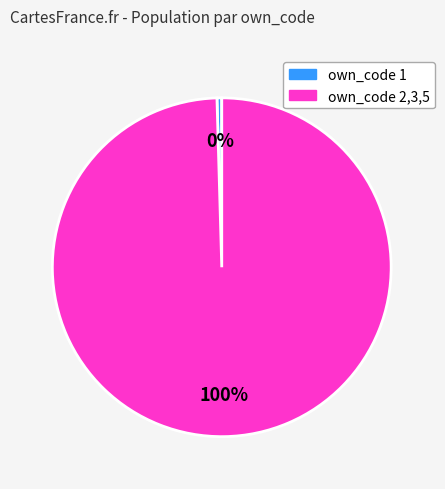

Does any single category account for the majority?

Yes